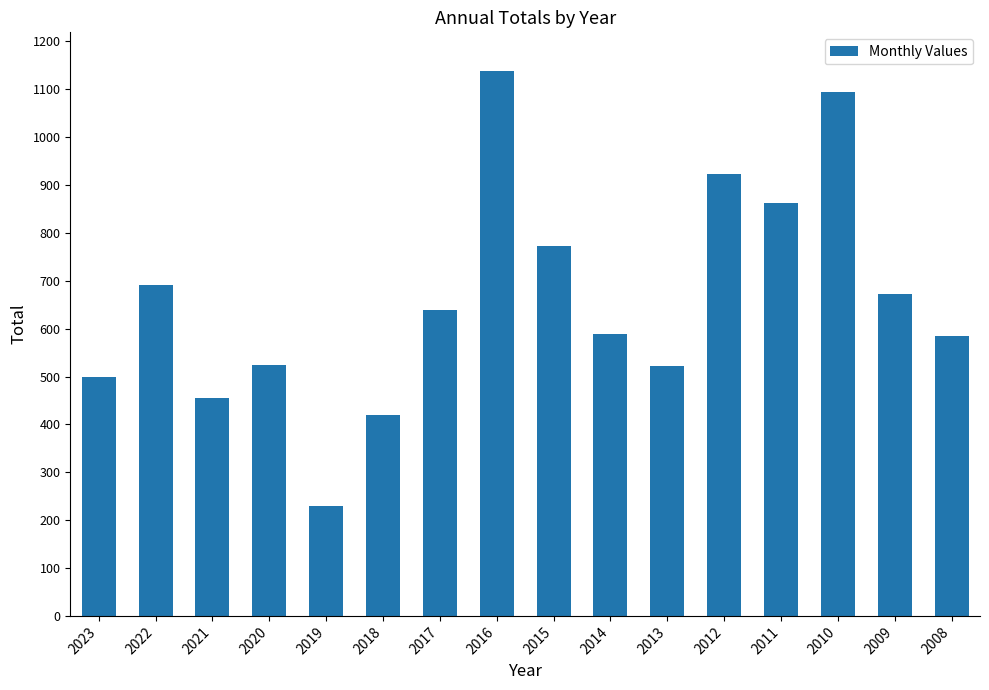

What is the maximum value shown in the chart?

1139